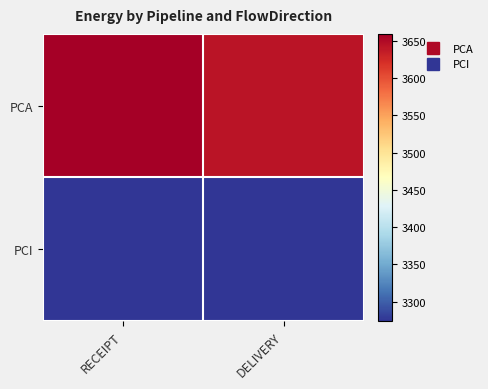

Rank the series by their maximum value, from highest to lowest.

PCA, PCI